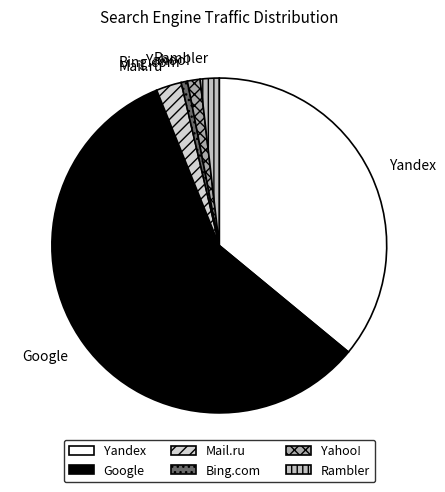

How many slices are in this pie chart?

6